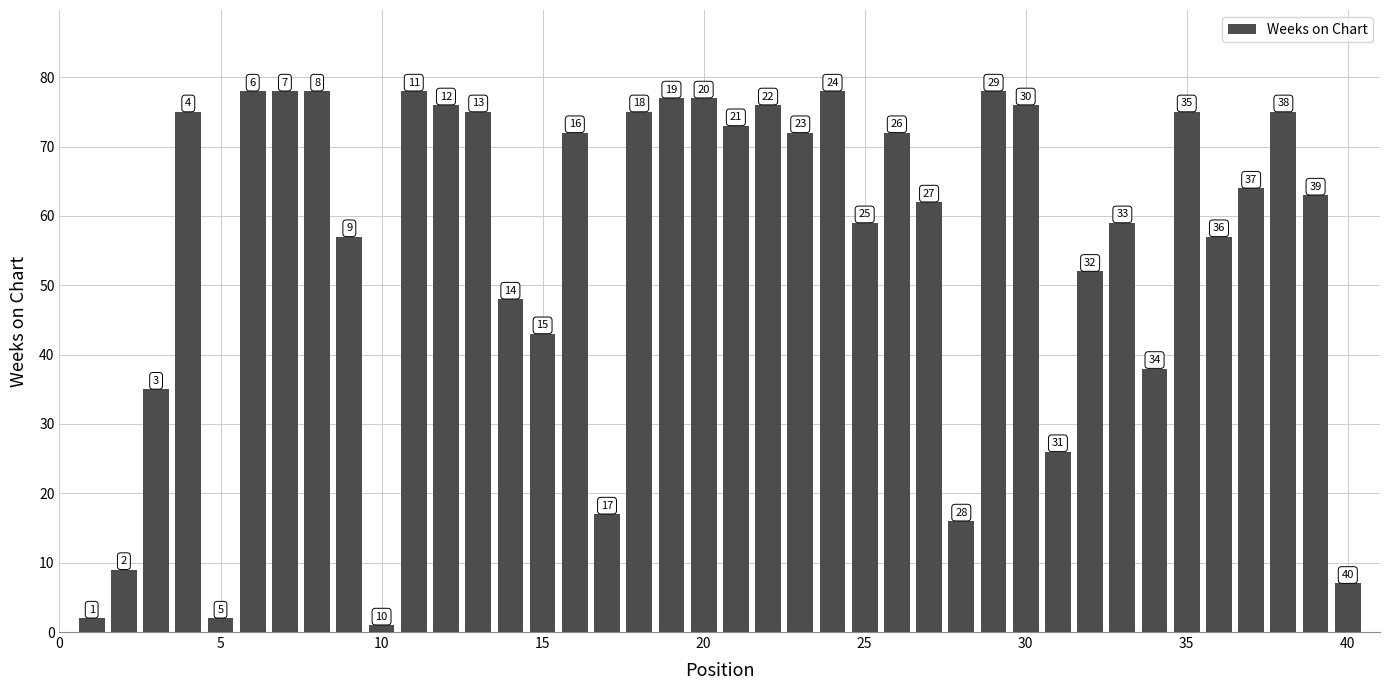

Does the chart contain any negative values?

No